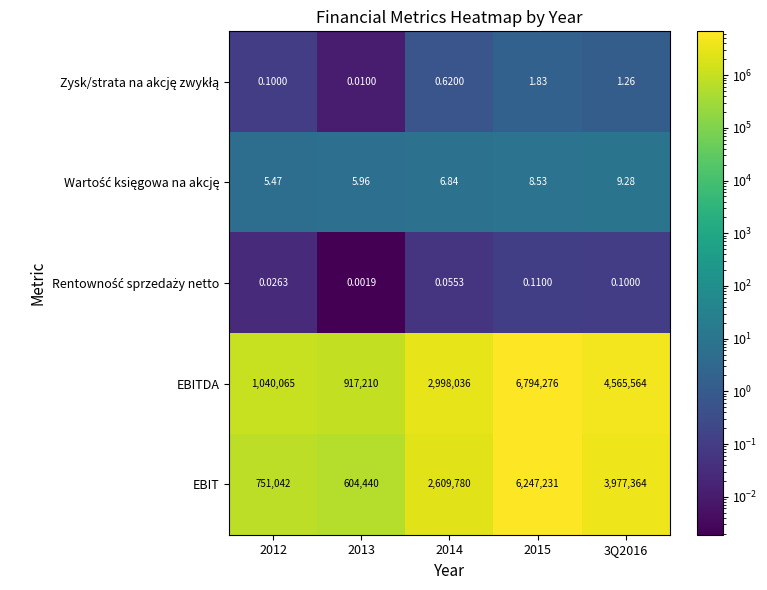

Which series has the widest spread of values?

EBITDA